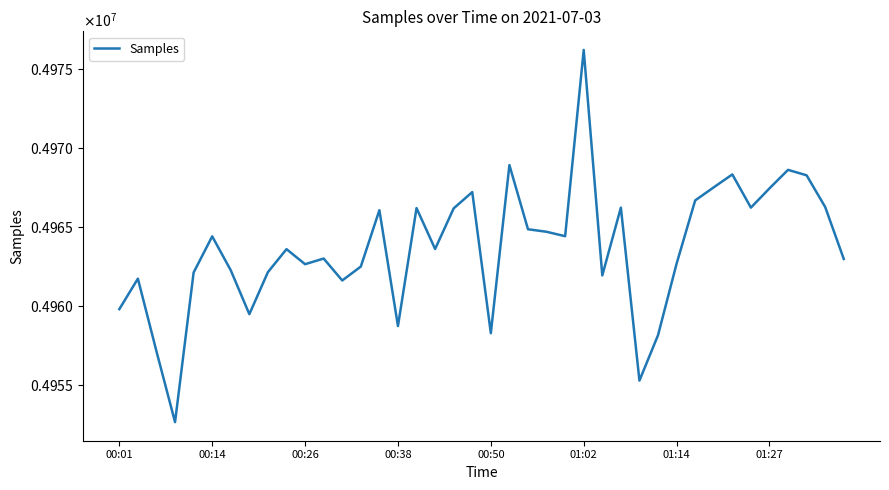

How many points are higher than both their immediate neighbors (excluding endpoints)?

12